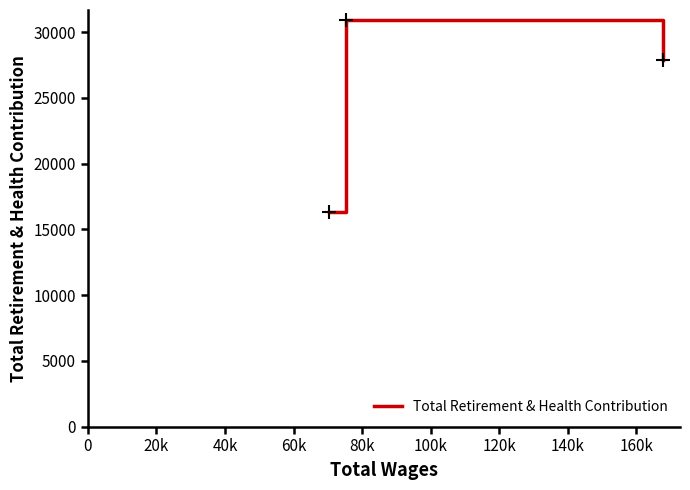

What is the smallest value displayed?

16340